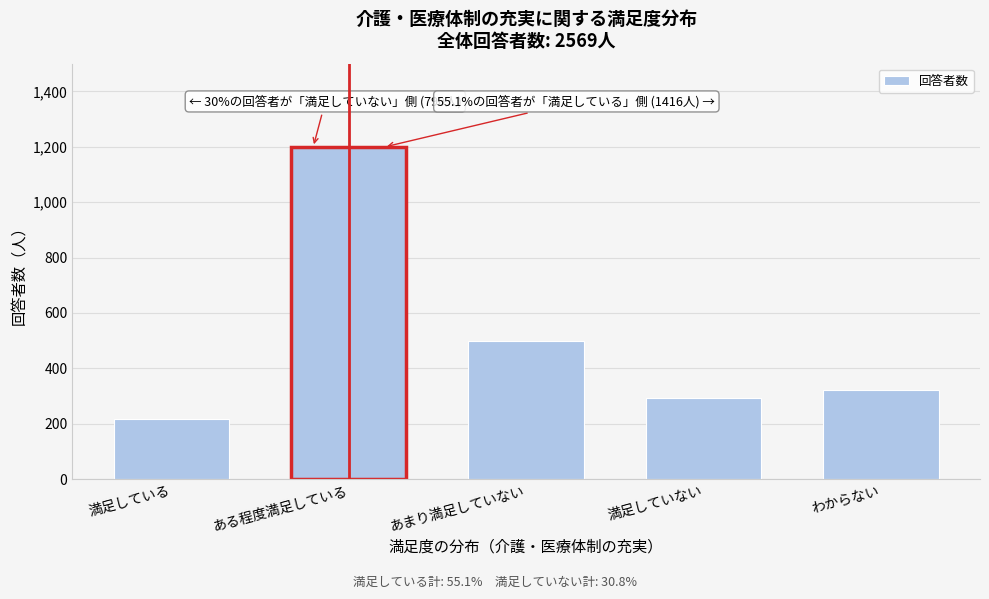

Reading left to right, list all the values displayed in this chart.

満足している=217	ある程度満足している=1199	あまり満足していない=498	満足していない=292	わからない=323